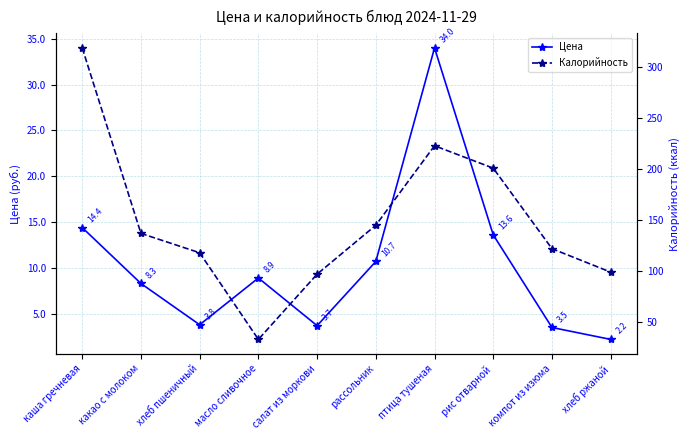

Where is Калорийность nearest to the value 176?

рис отварной